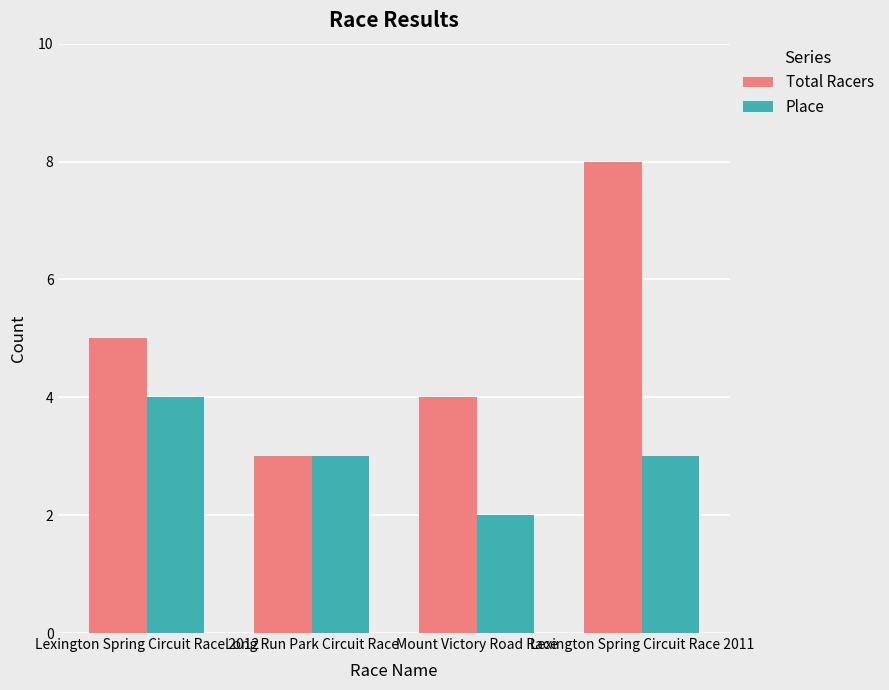

The value of Total Racers at Mount Victory Road Race is 4. True or false?

True